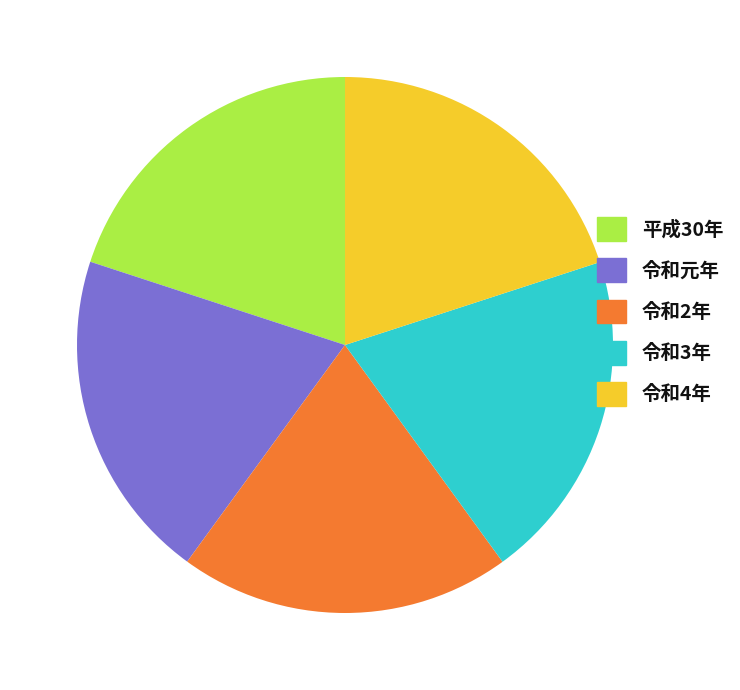

Does 令和3年 represent more than half of the total?

No